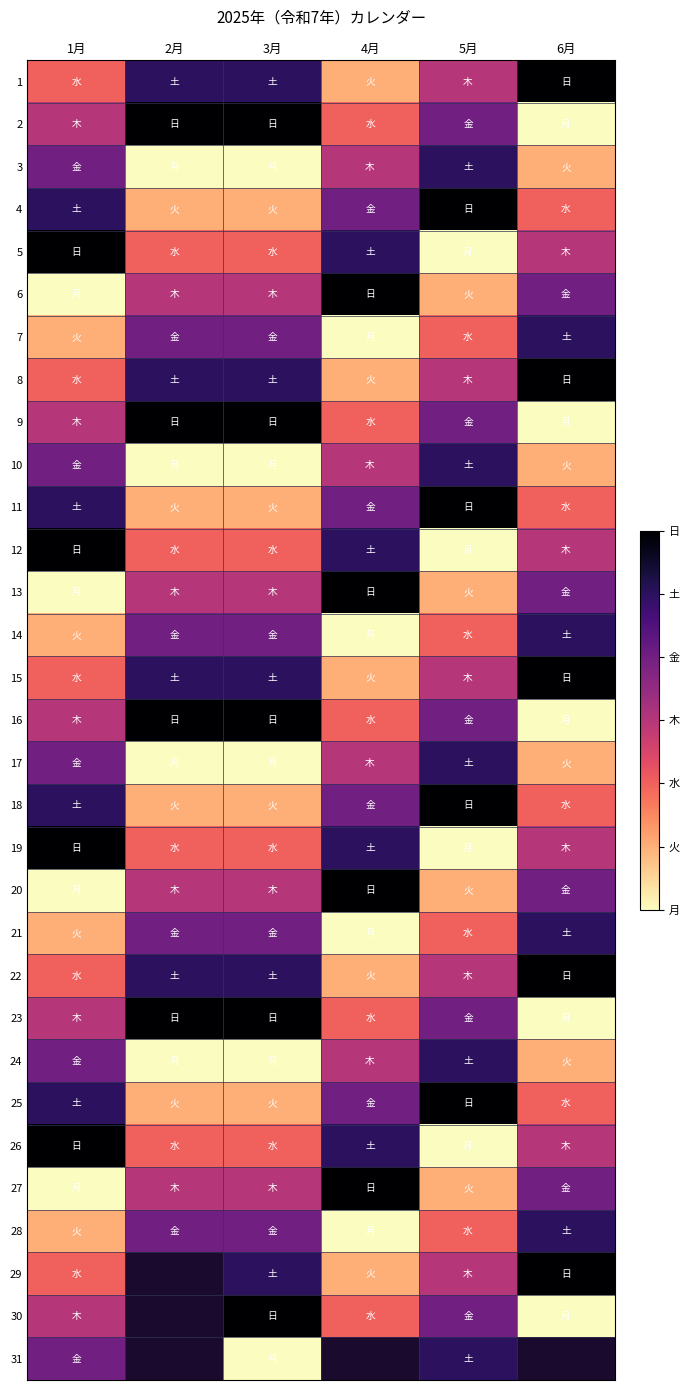

Is the value of 23 at 5月 greater than the value of 31 at 2月?

No